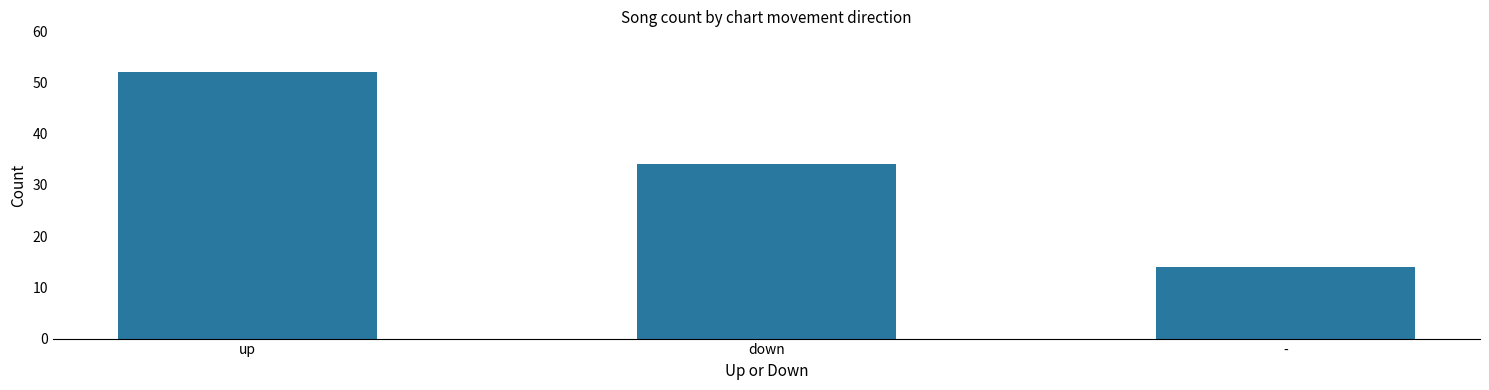

Is it true that the value at - is 14?

True